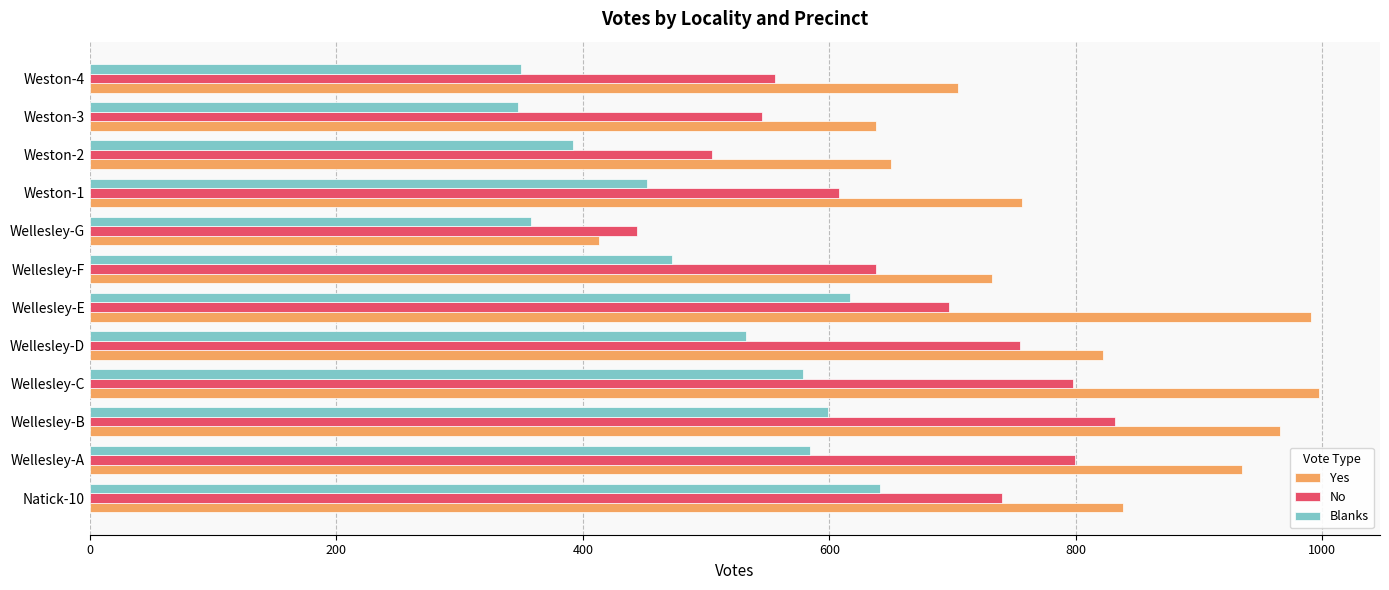

What is the difference between the Yes values at Wellesley-E and Wellesley-B?

25